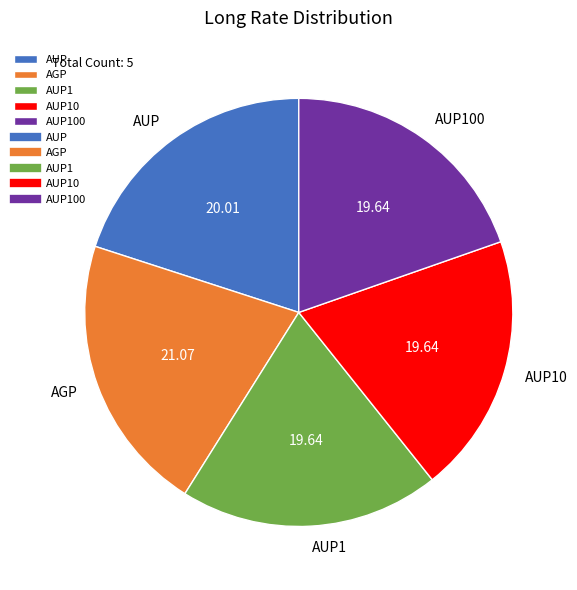

Which slice is the largest?

AGP